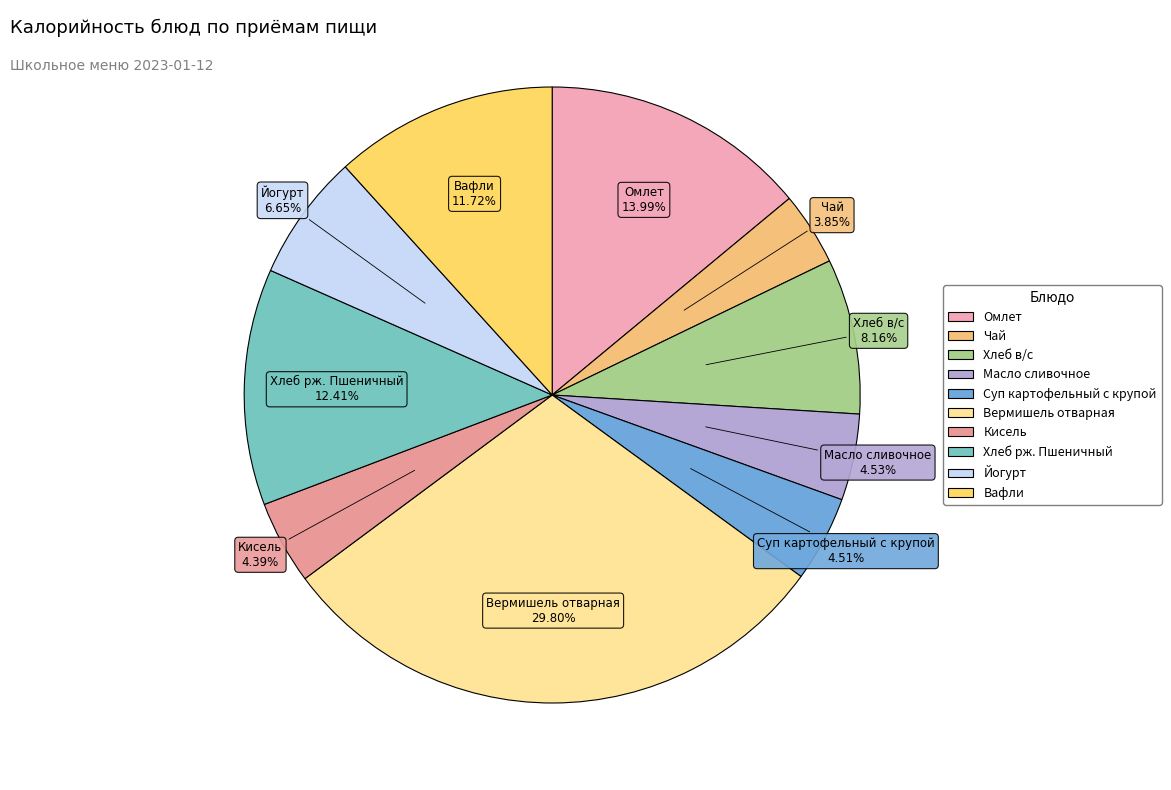

Does Вермишель отварная represent more than half of the total?

No